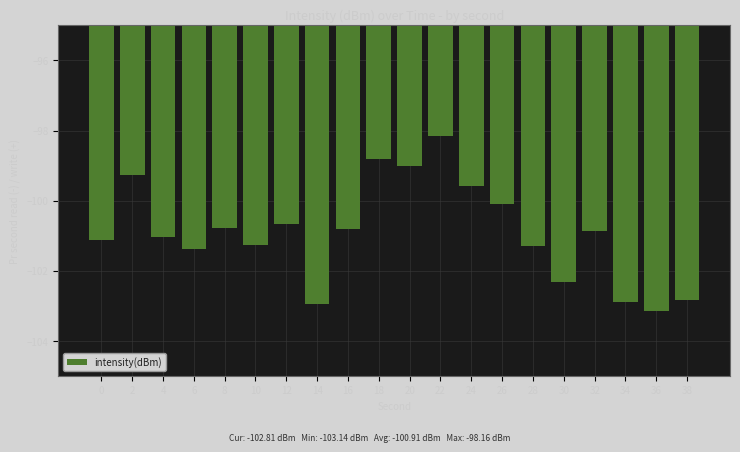

How many data points does each series have?

20